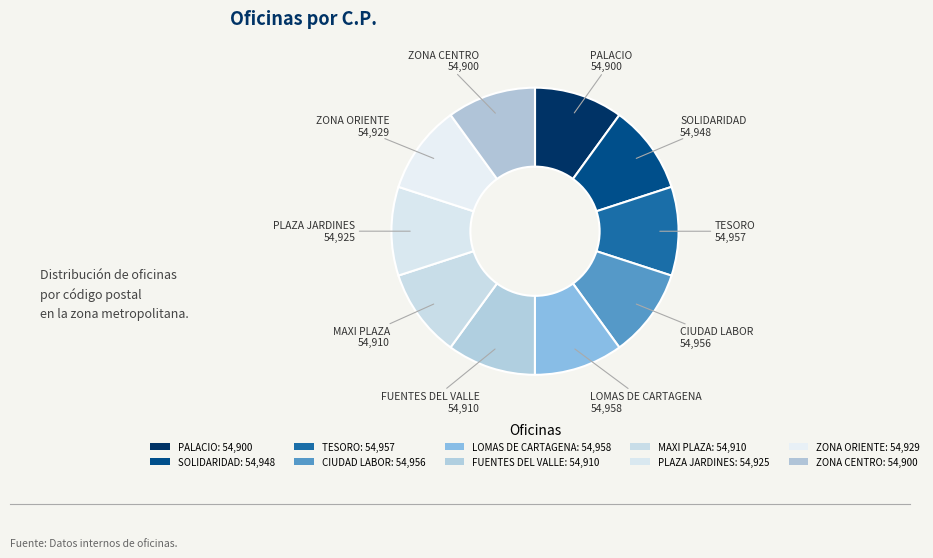

What is the change in value from TESORO to FUENTES DEL VALLE?

-47